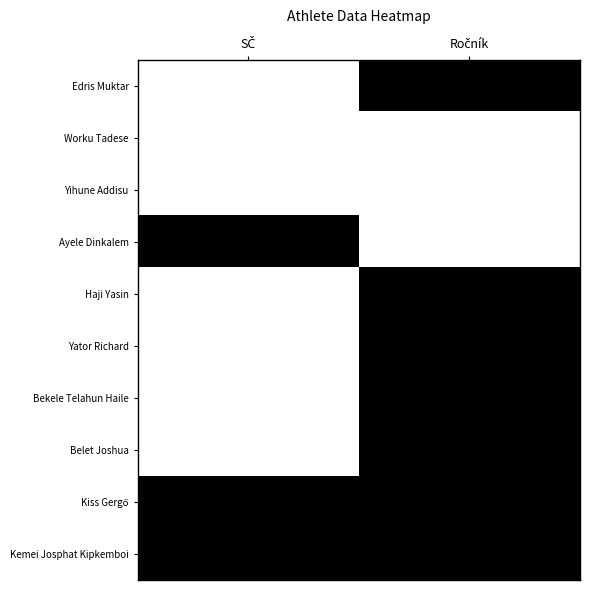

At how many categories does at least one series exceed 0?

2